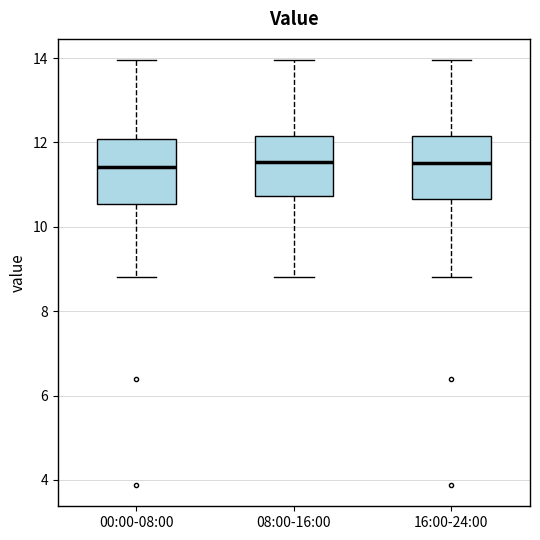

Reading left to right, transcribe this box plot: for each box, give where its median line is, the range the box spans, and where its two whiskers end, as read against the y-axis. The values are not printed on the chart, so give them approximately, as read against the axis.

00:00-08:00: median 11.4, box 10.6 to 12.0, whiskers 8.8 to 14.0
08:00-16:00: median 11.6, box 10.8 to 12.2, whiskers 8.8 to 14.0
16:00-24:00: median 11.6, box 10.6 to 12.2, whiskers 8.8 to 14.0